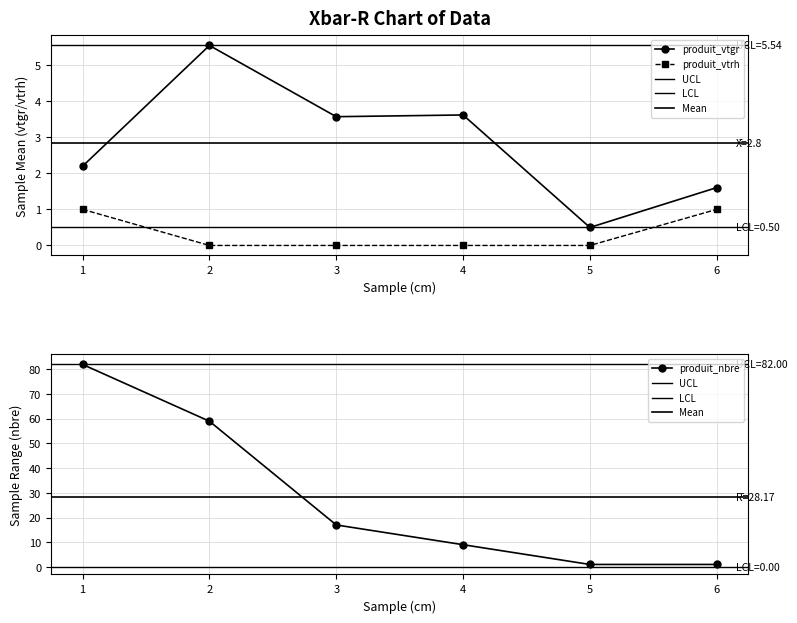

True or false: produit_vtgr and produit_vtrh cross at least once.

False